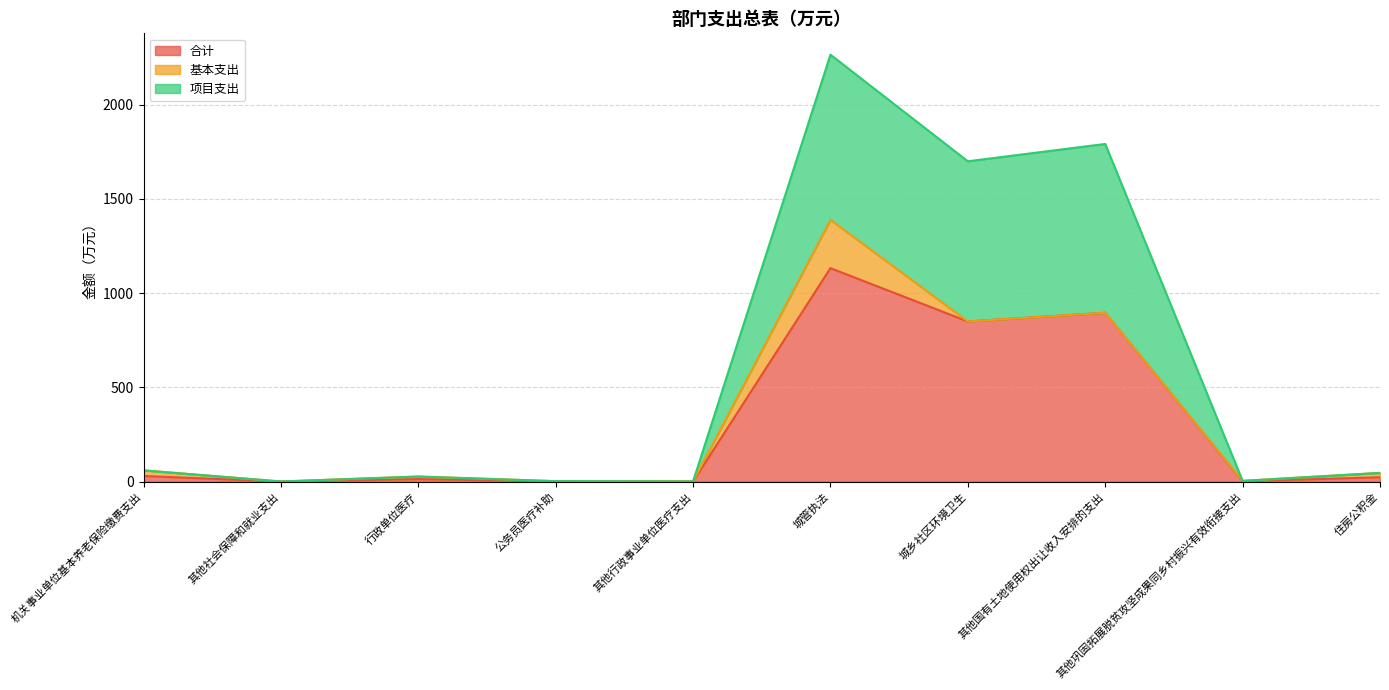

How many values in the 合计 series are below 23?

5